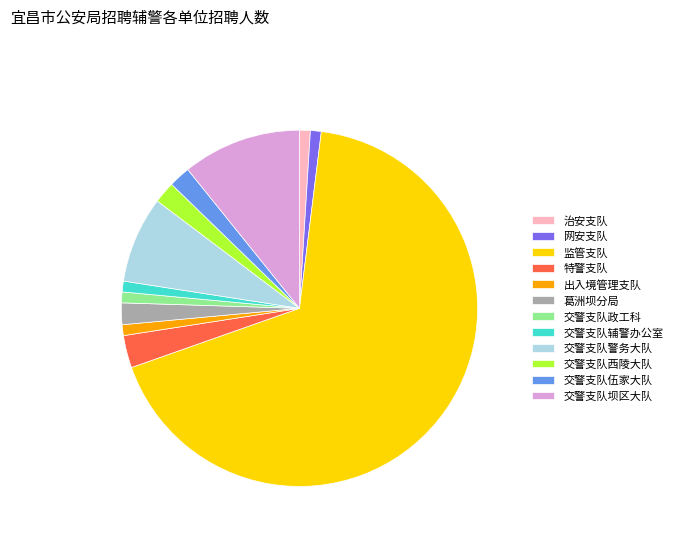

Is 治安支队 the majority of the pie?

No